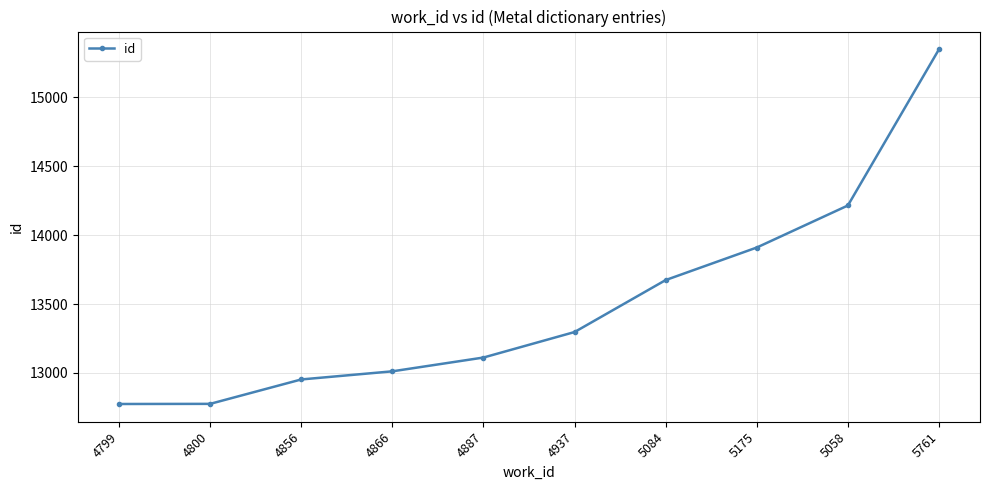

True or false: the data has more than 0 interior local peaks.

False